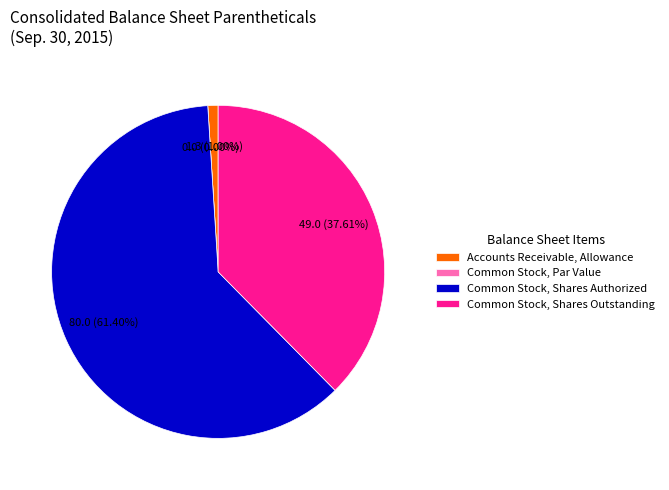

True or false: Common Stock, Par Value accounts for 0% of the total.

True